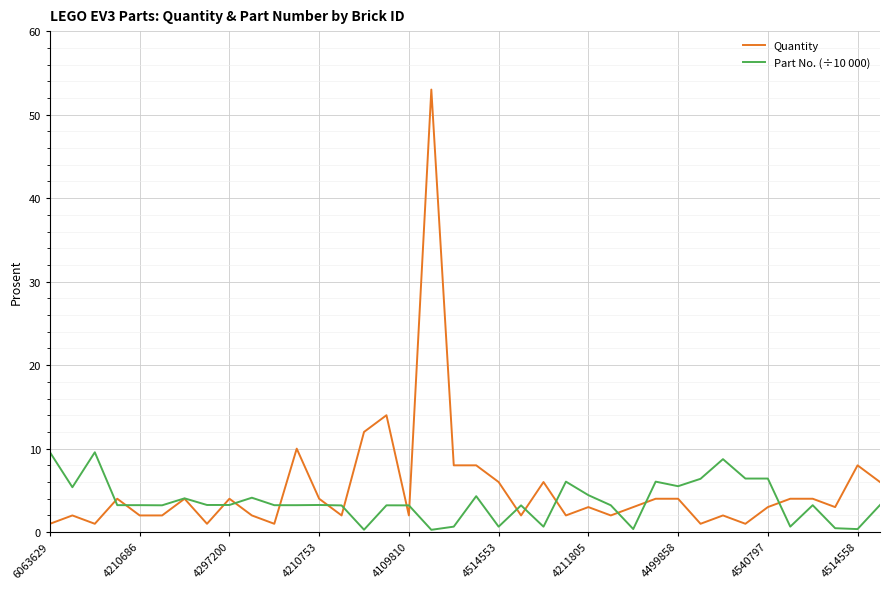

Rank the series by their maximum value, from lowest to highest.

Part No. (÷10 000), Quantity